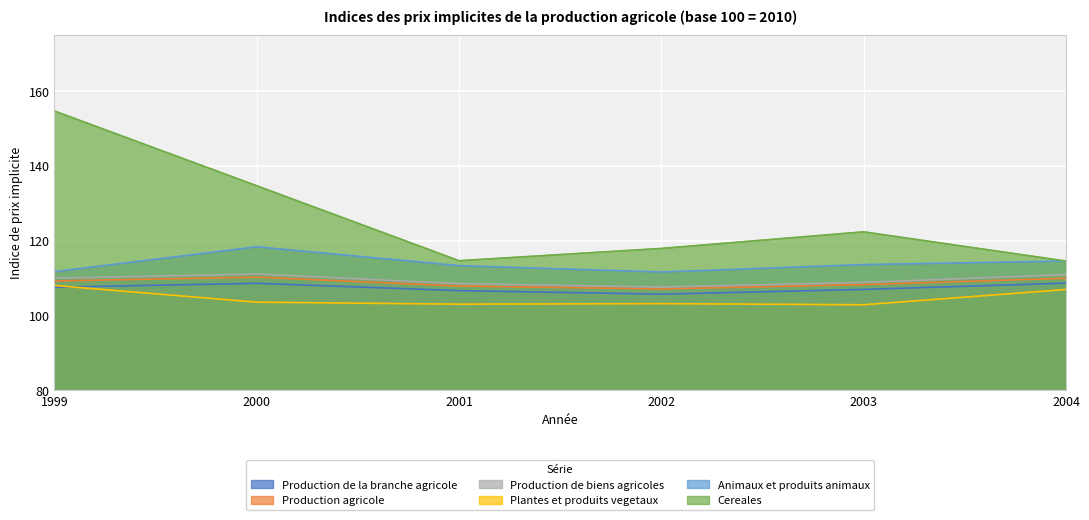

Between 1999 and 2002, which series saw the biggest shift?

Cereales